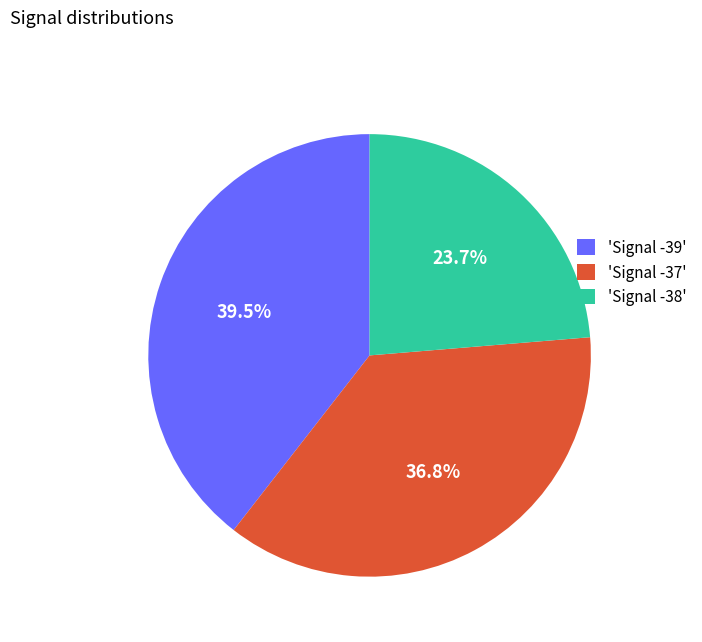

Is there any slice that represents more than half of the pie?

No